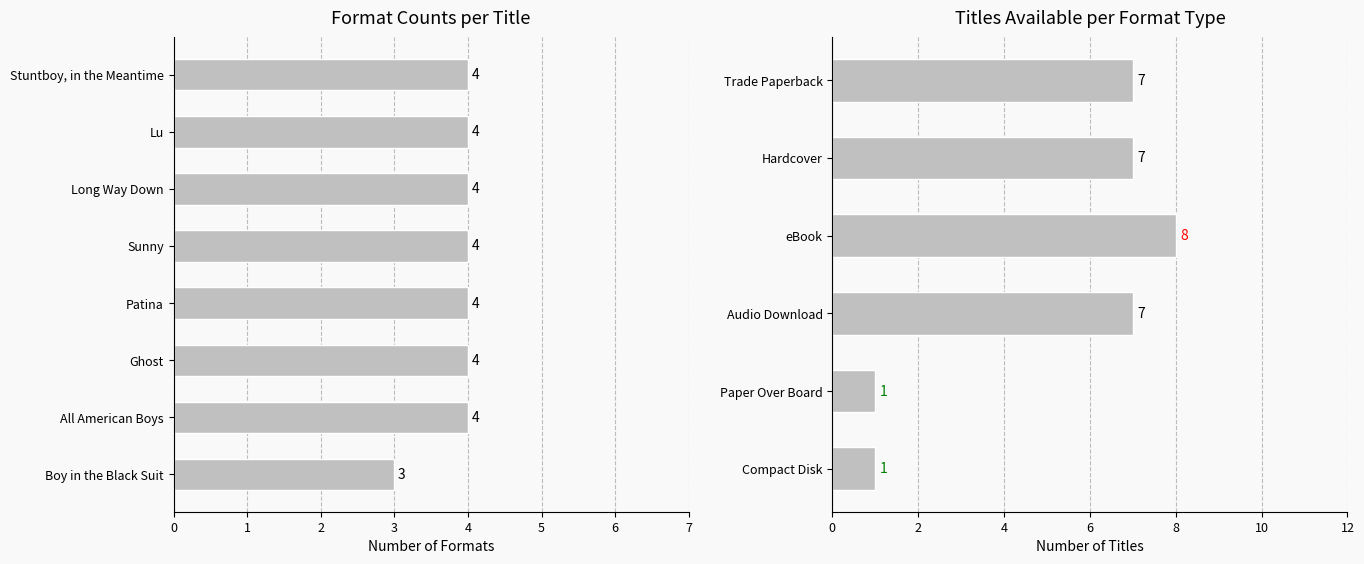

Are the bars grouped side by side (vs. stacked)?

No